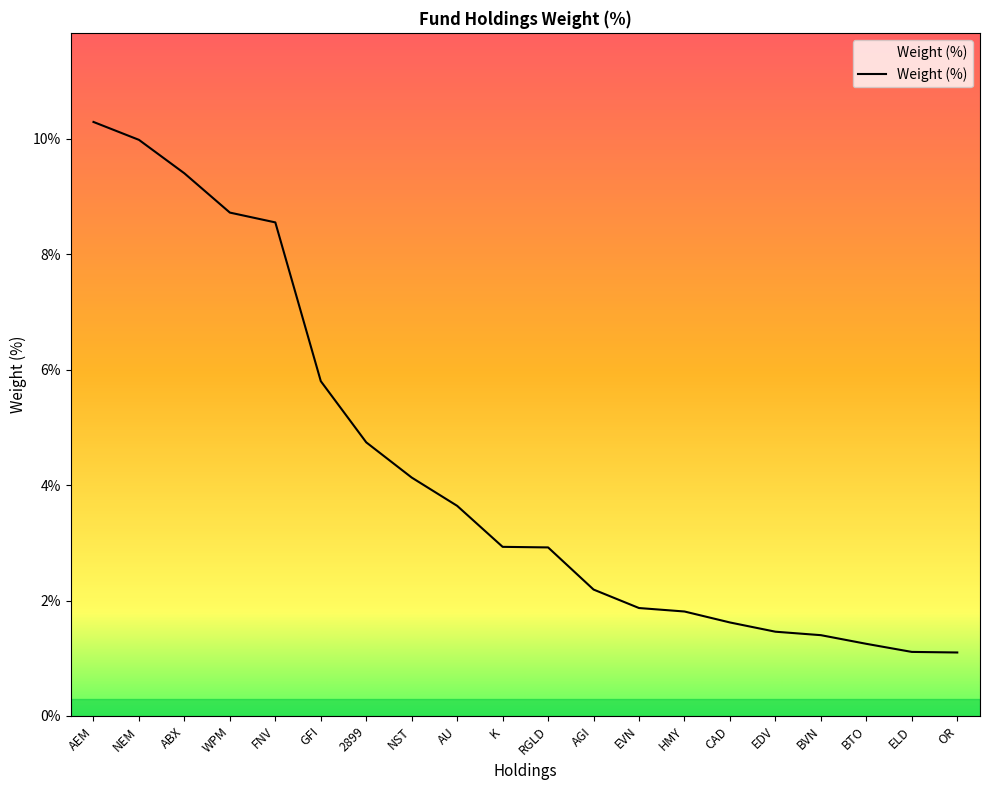

Which has a higher value, AEM or EDV?

AEM